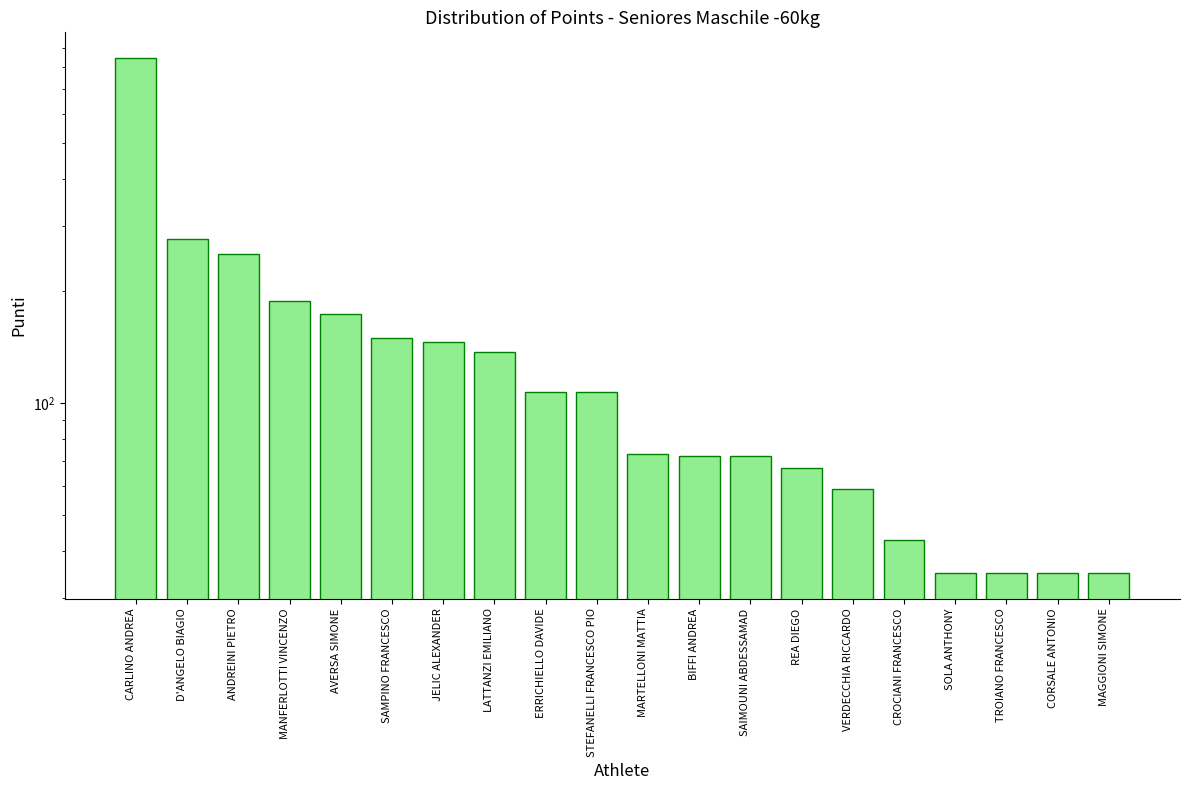

How many data points does each series have?

20